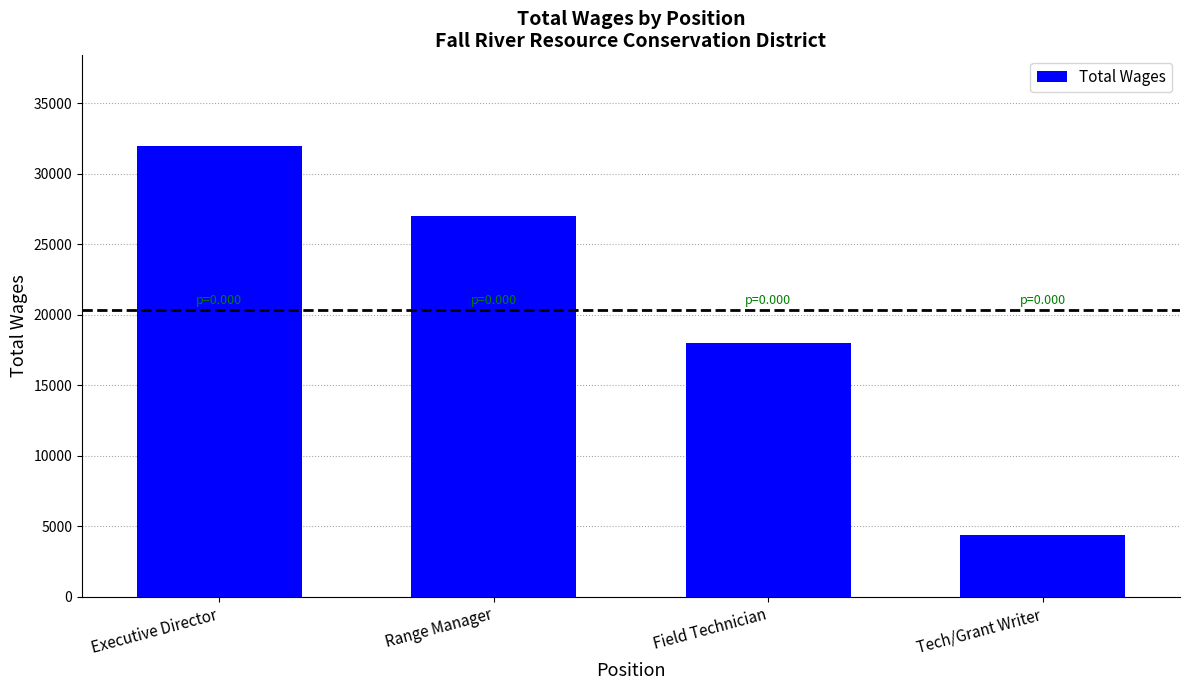

What is the greatest value displayed?

32000